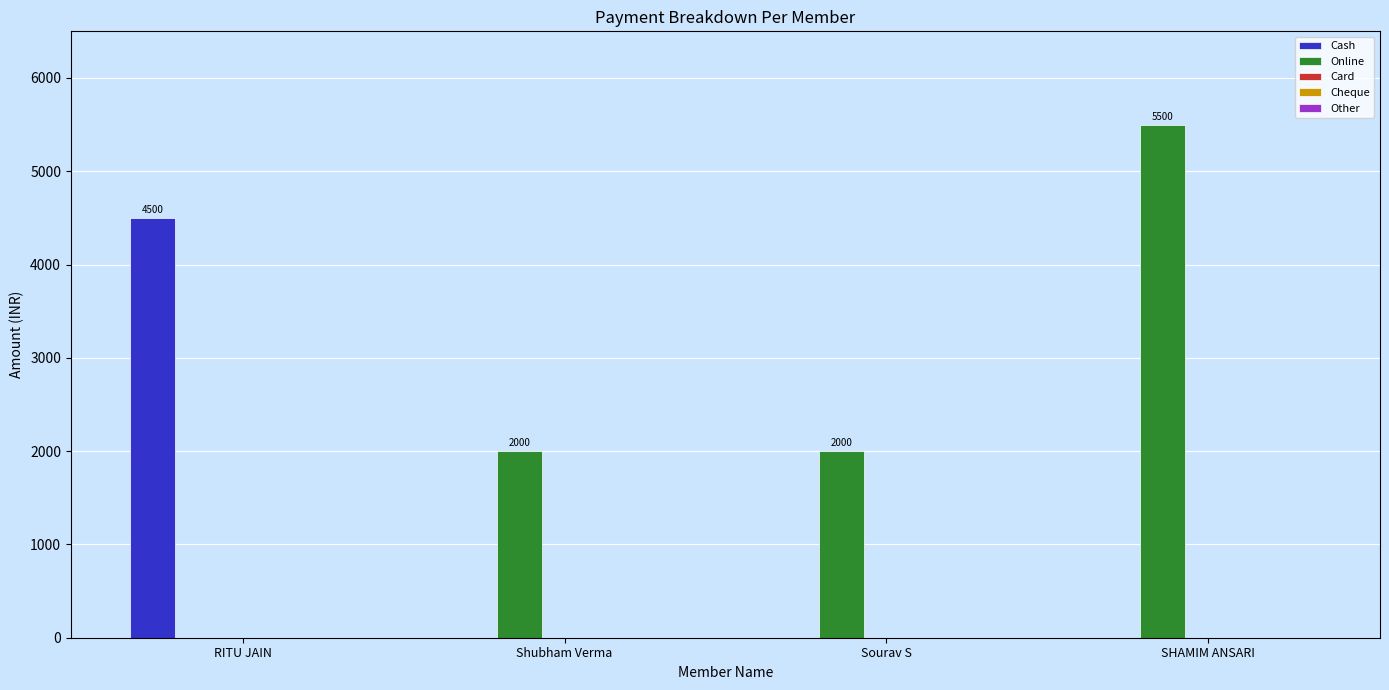

How many groups of bars are there?

4